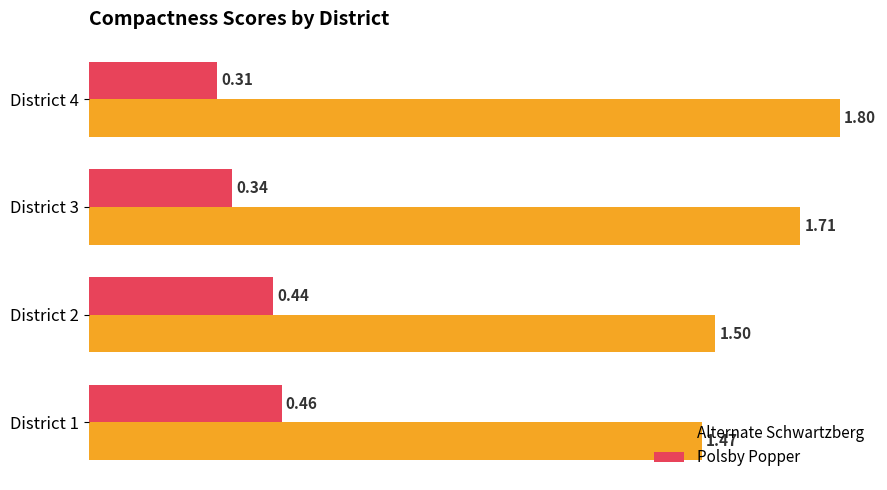

Which series has the largest range (max minus min)?

Alternate Schwartzberg